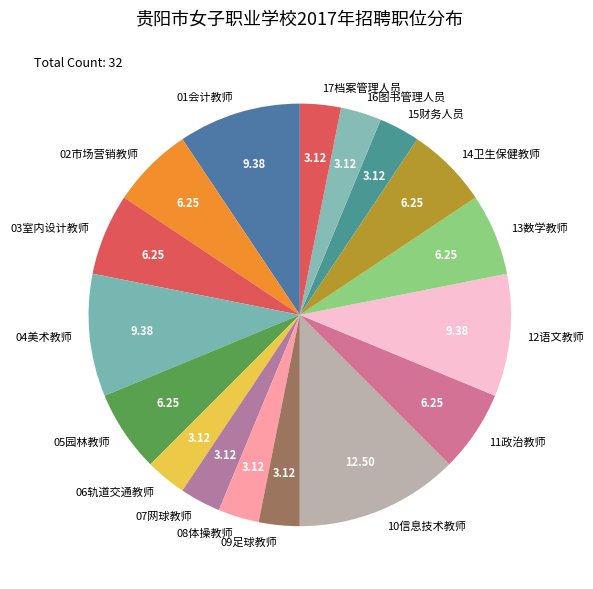

Is the sum of 06轨道交通教师 and 01会计教师 greater than half?

No